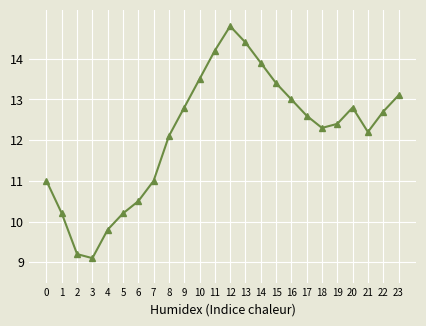

What is the approximate value at 2?

9.2